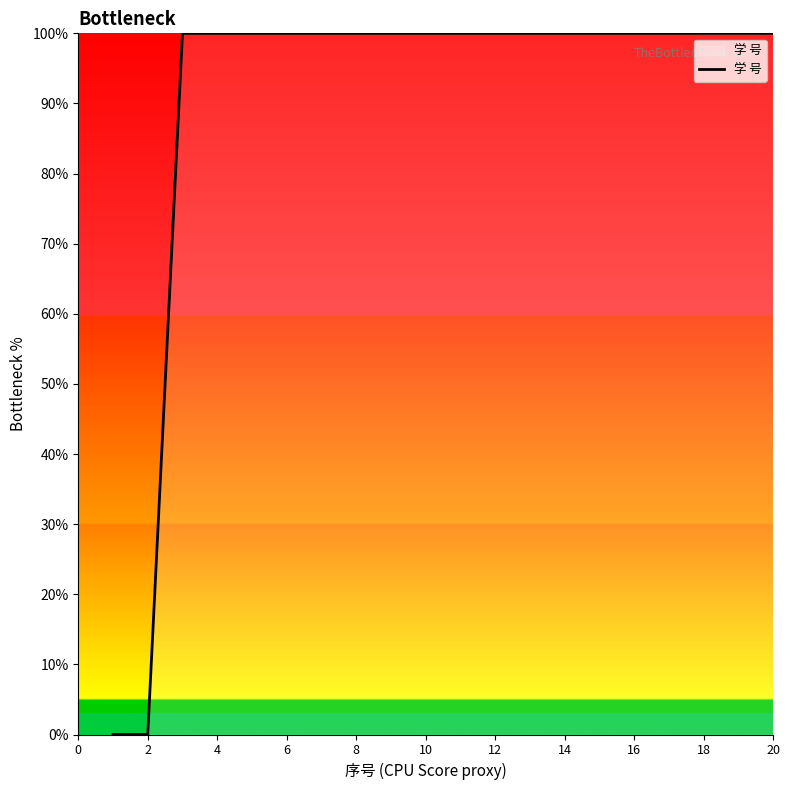

Does the chart display data point markers on the line(s)?

No